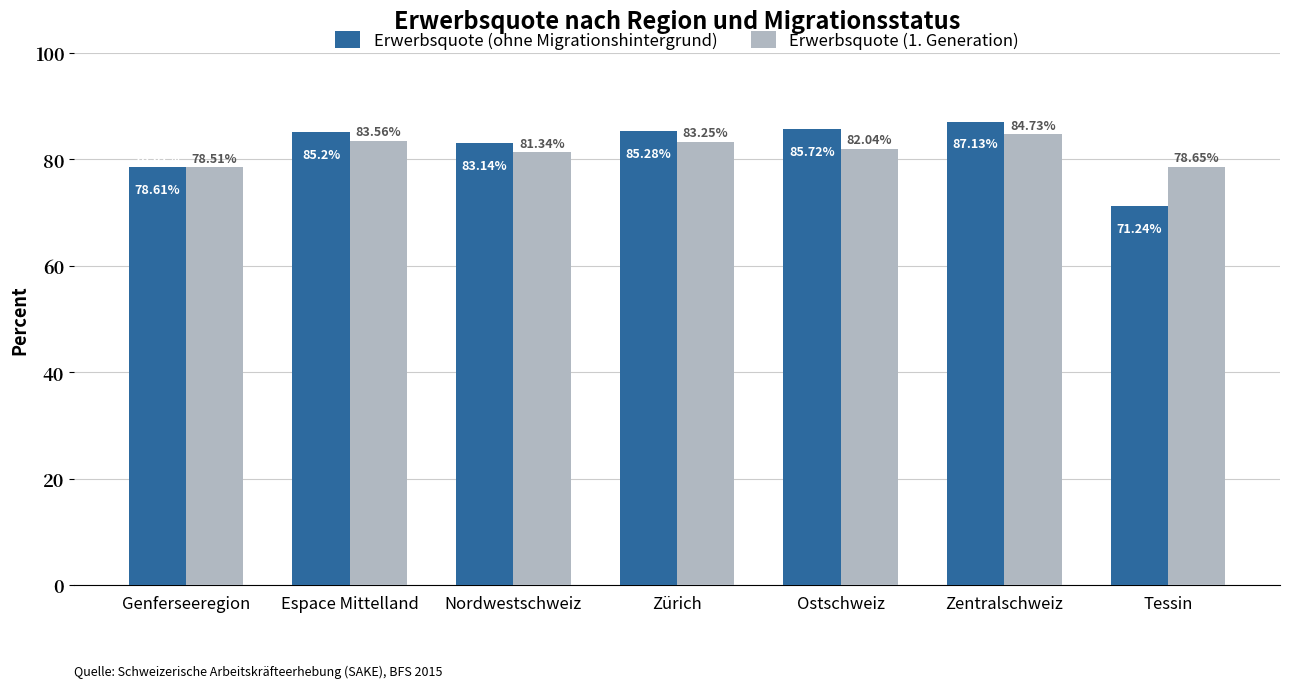

Is it true that Erwerbsquote (ohne Migrationshintergrund) equals 60.9 at Zentralschweiz?

False